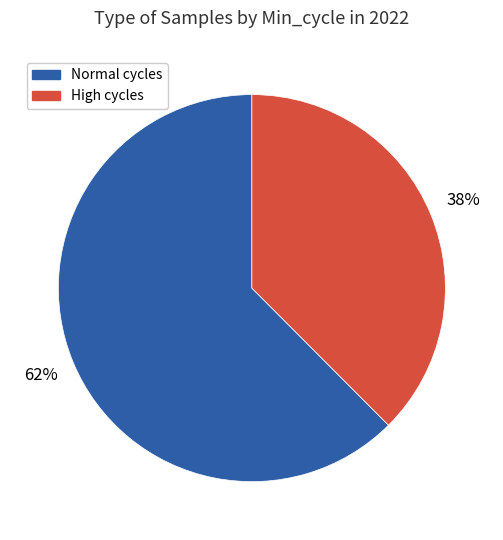

To the nearest percent, what is the average slice percentage?

50%